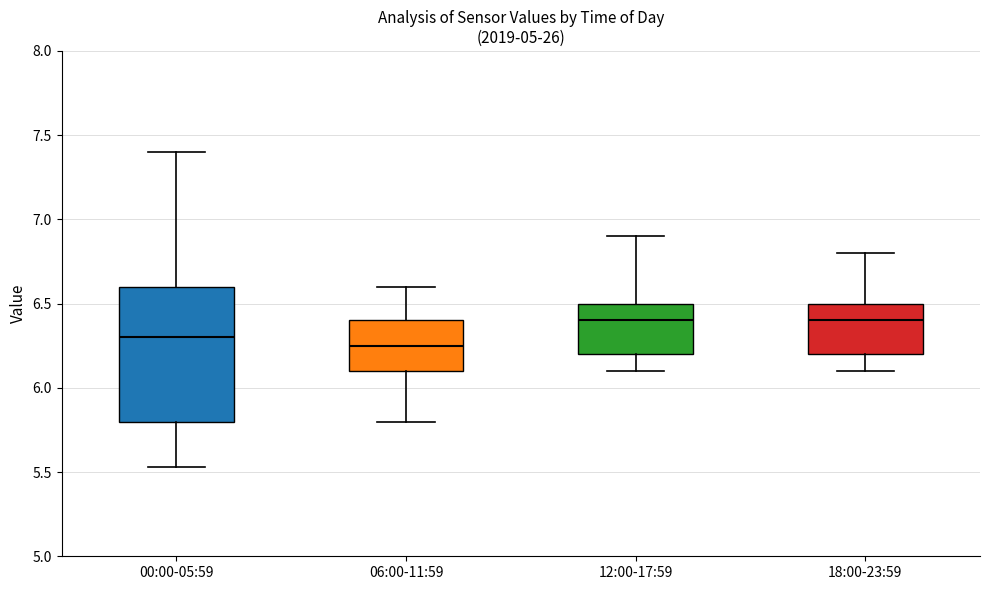

Reading left to right, read every box against the y-axis: the position of its median line, the range the box covers, and the ends of its whiskers. The values are not printed on the chart, so give them approximately, as read against the axis.

00:00-05:59: median 6.30, box 5.80 to 6.60, whiskers 5.55 to 7.40
06:00-11:59: median 6.25, box 6.10 to 6.40, whiskers 5.80 to 6.60
12:00-17:59: median 6.40, box 6.20 to 6.50, whiskers 6.10 to 6.90
18:00-23:59: median 6.40, box 6.20 to 6.50, whiskers 6.10 to 6.80